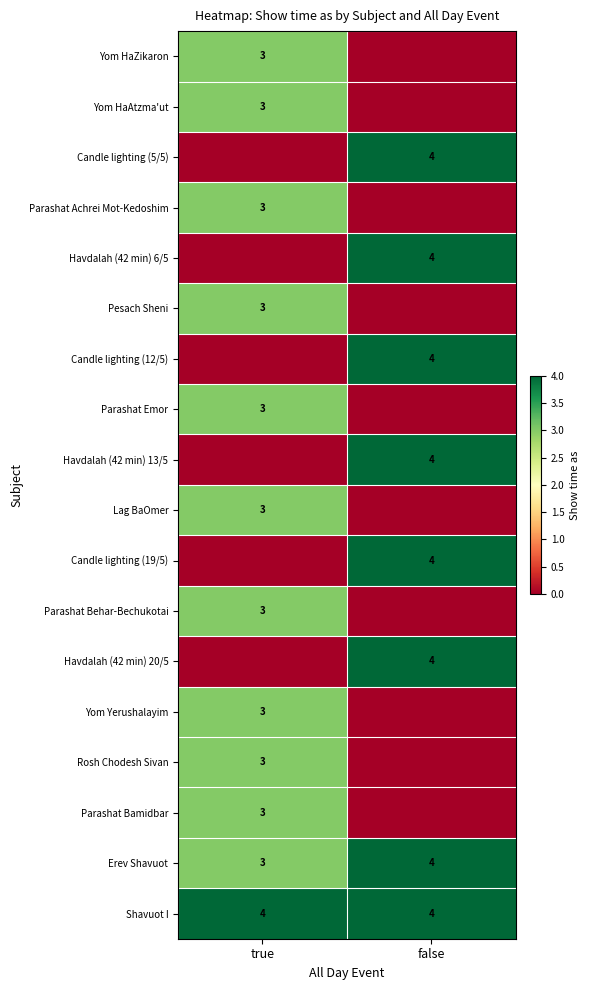

What is the approximate value of Erev Shavuot at true?

3